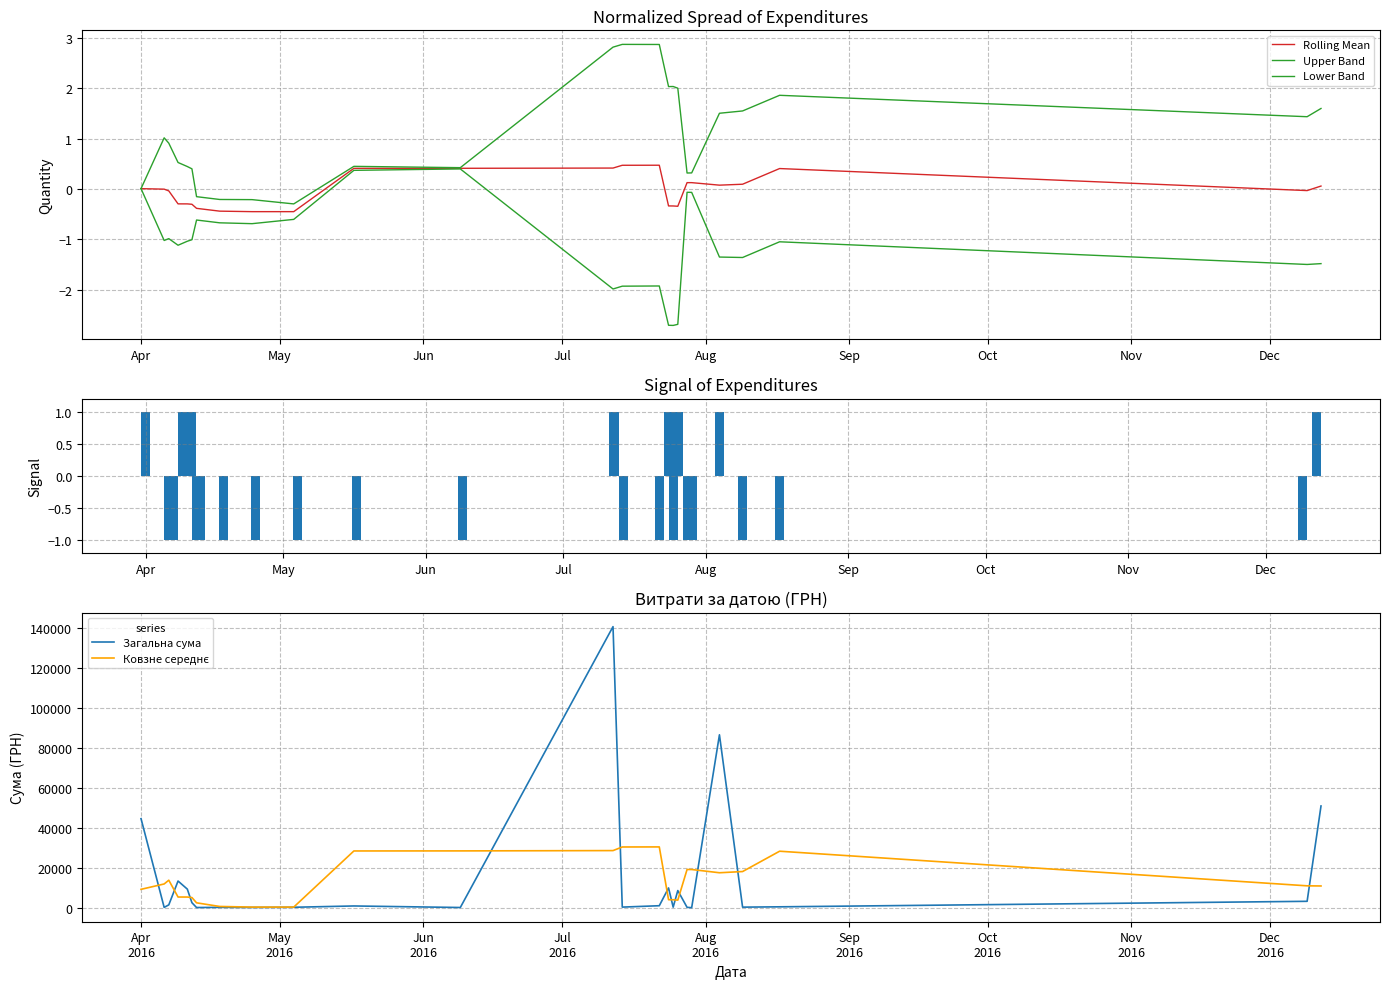

What is the highest value of the Загальна сума series?

140706.2